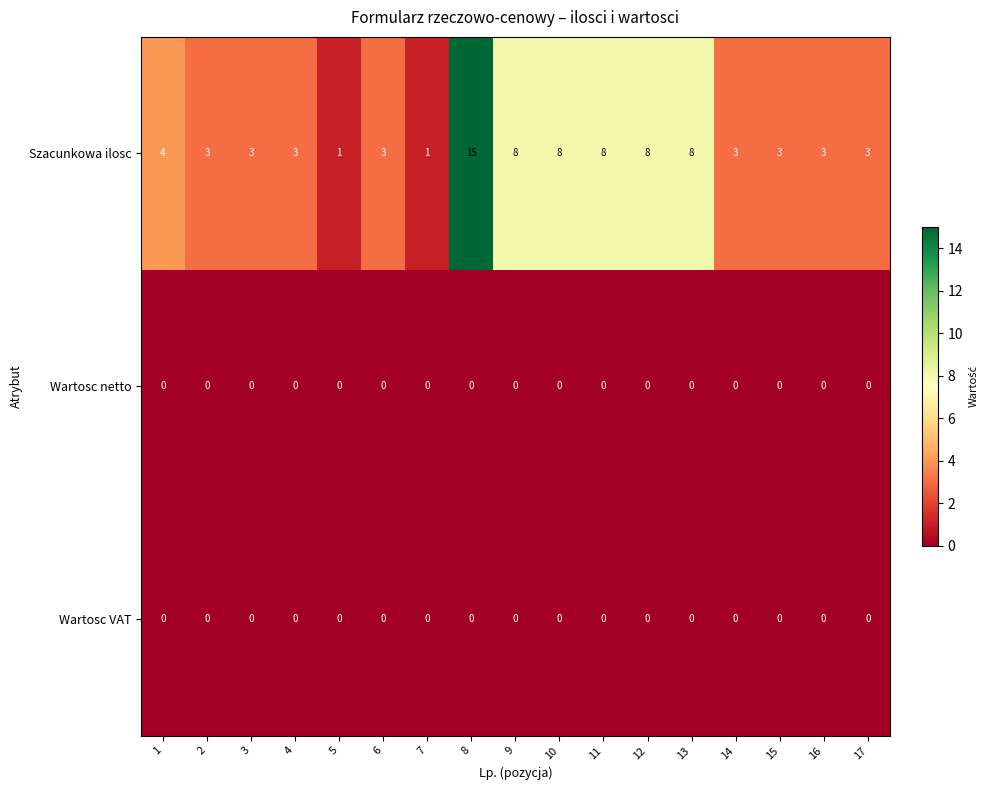

At which category is the sum across all series the highest?

8